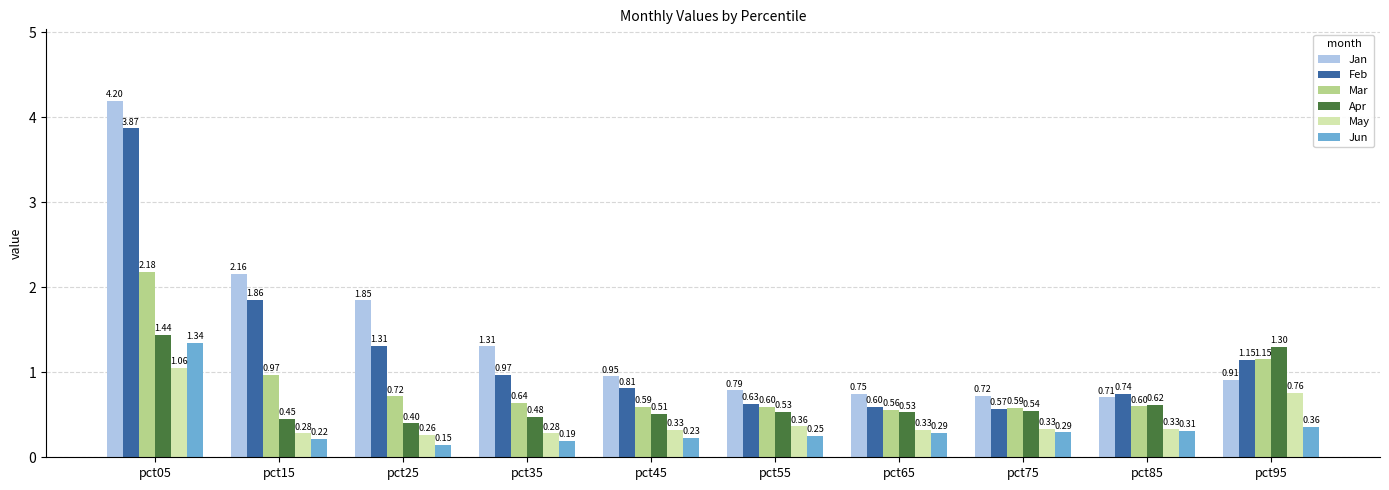

Which category has the highest value in the Feb series?

pct05